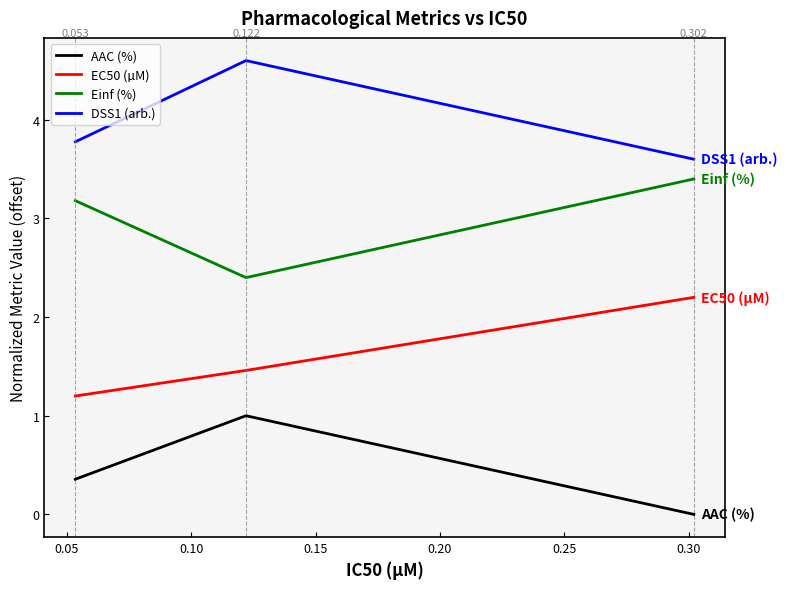

What is the value of the AAC (%) point at the 1st from the left?

0.4